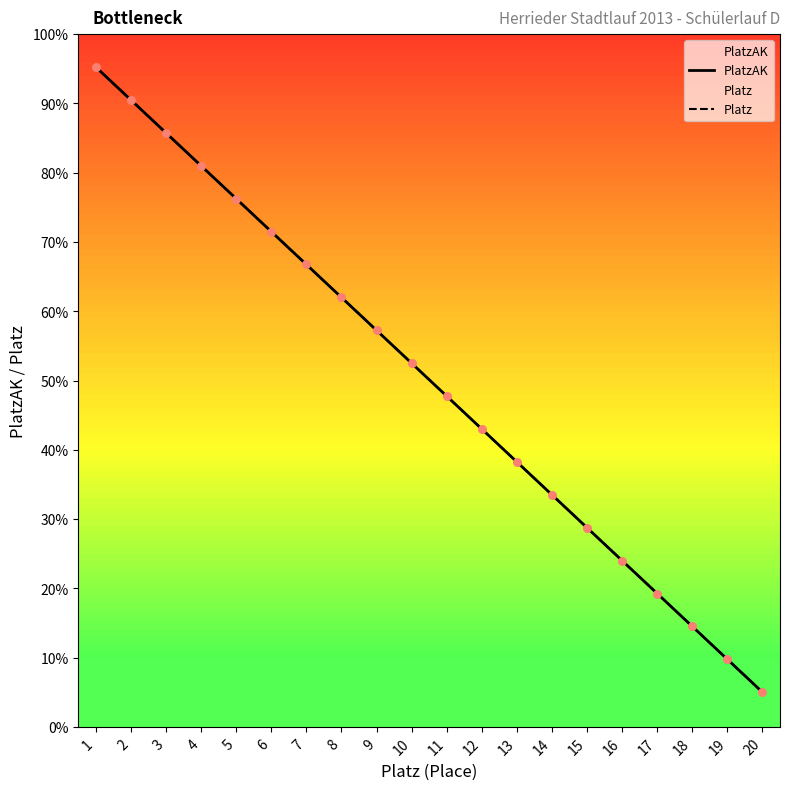

Which series contains the highest Y value?

PlatzAK